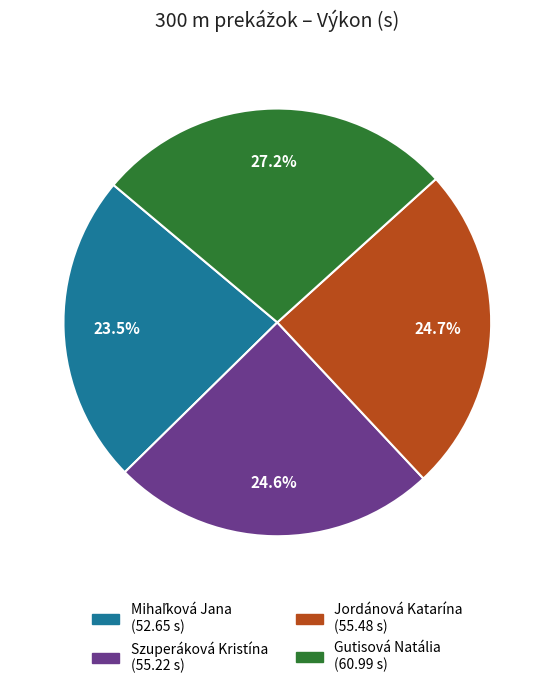

To the nearest percent, what is the combined percentage of Gutisová Natália and Szuperáková Kristína?

52%